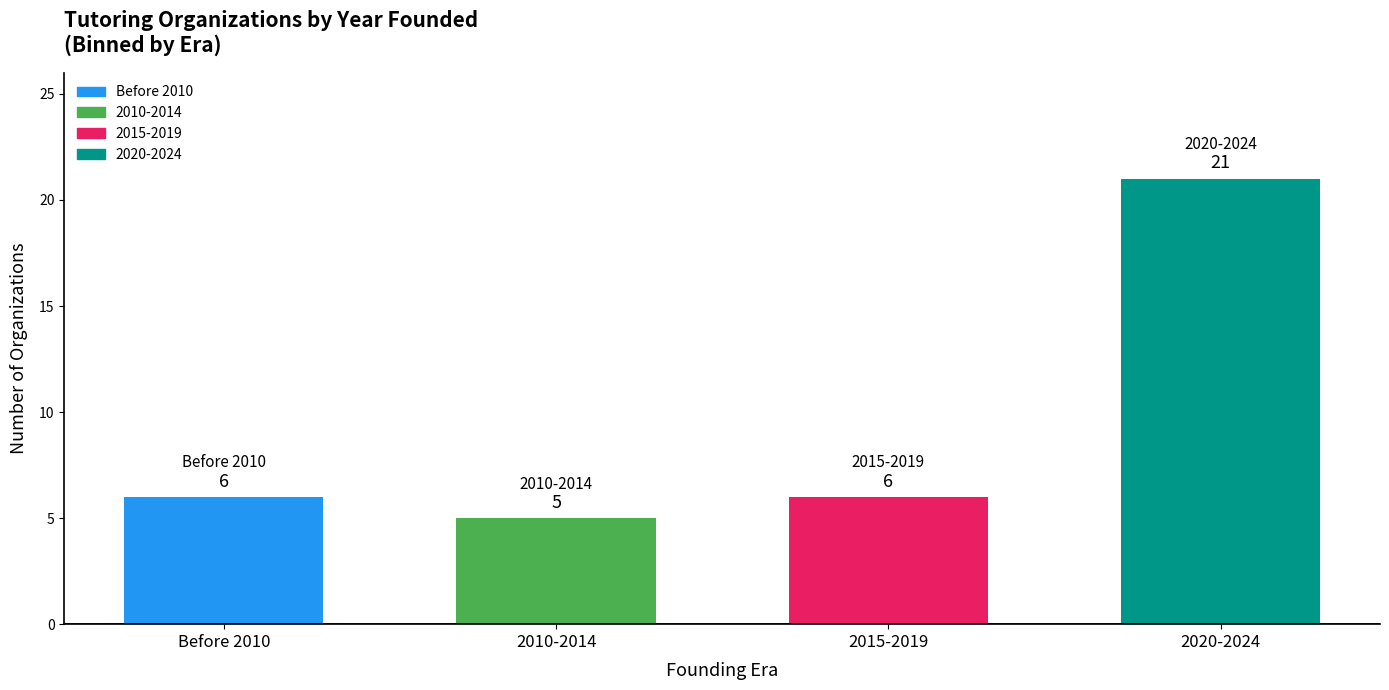

The value at Before 2010 is 10. True or false?

False